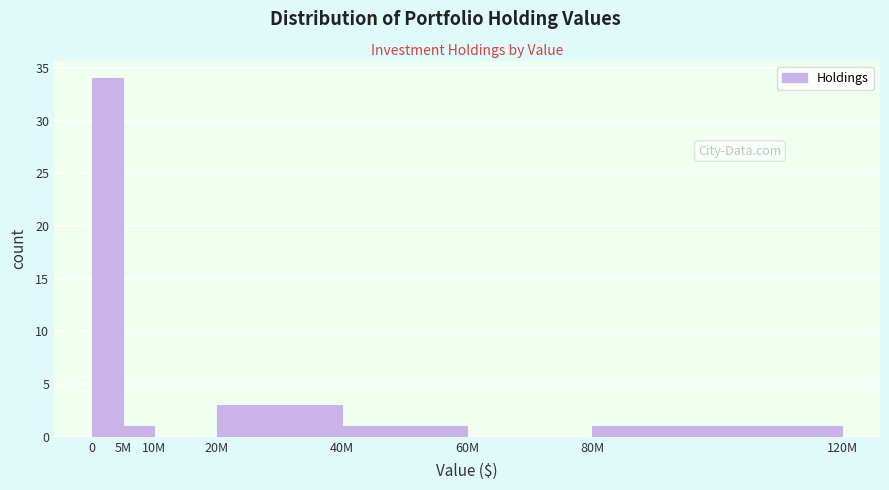

Reading left to right, what are all the values shown in this chart?

0=34	5M=1	10M=0	20M=3	40M=1	60M=0	80M=1